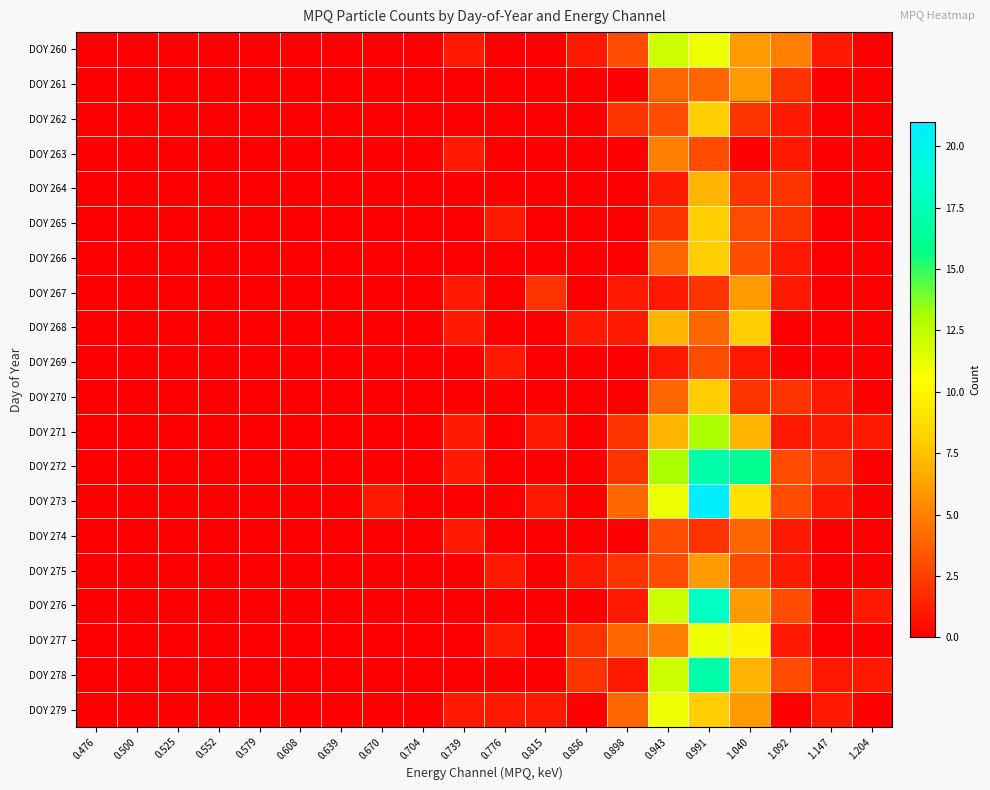

Reading left to right, what are all the values shown in this chart?

DOY 260: 0.476=0	0.500=0	0.525=0	0.552=0	0.579=0	0.608=0	0.639=0	0.670=0	0.704=0	0.739=1	0.776=0	0.815=0	0.856=1	0.898=3	0.943=12	0.991=11	1.040=6	1.092=5	1.147=1	1.204=0
DOY 261: 0.476=0	0.500=0	0.525=0	0.552=0	0.579=0	0.608=0	0.639=0	0.670=0	0.704=0	0.739=0	0.776=0	0.815=0	0.856=0	0.898=0	0.943=4	0.991=4	1.040=6	1.092=2	1.147=0	1.204=0
DOY 262: 0.476=0	0.500=0	0.525=0	0.552=0	0.579=0	0.608=0	0.639=0	0.670=0	0.704=0	0.739=0	0.776=0	0.815=0	0.856=0	0.898=2	0.943=3	0.991=8	1.040=2	1.092=1	1.147=0	1.204=0
DOY 263: 0.476=0	0.500=0	0.525=0	0.552=0	0.579=0	0.608=0	0.639=0	0.670=0	0.704=0	0.739=1	0.776=0	0.815=0	0.856=0	0.898=0	0.943=5	0.991=3	1.040=0	1.092=1	1.147=0	1.204=0
DOY 264: 0.476=0	0.500=0	0.525=0	0.552=0	0.579=0	0.608=0	0.639=0	0.670=0	0.704=0	0.739=0	0.776=0	0.815=0	0.856=0	0.898=0	0.943=1	0.991=7	1.040=2	1.092=2	1.147=0	1.204=0
DOY 265: 0.476=0	0.500=0	0.525=0	0.552=0	0.579=0	0.608=0	0.639=0	0.670=0	0.704=0	0.739=0	0.776=1	0.815=0	0.856=0	0.898=0	0.943=2	0.991=8	1.040=3	1.092=2	1.147=0	1.204=0
DOY 266: 0.476=0	0.500=0	0.525=0	0.552=0	0.579=0	0.608=0	0.639=0	0.670=0	0.704=0	0.739=0	0.776=0	0.815=0	0.856=0	0.898=0	0.943=4	0.991=8	1.040=3	1.092=1	1.147=0	1.204=0
DOY 267: 0.476=0	0.500=0	0.525=0	0.552=0	0.579=0	0.608=0	0.639=0	0.670=0	0.704=0	0.739=1	0.776=0	0.815=2	0.856=0	0.898=1	0.943=1	0.991=2	1.040=6	1.092=1	1.147=0	1.204=0
DOY 268: 0.476=0	0.500=0	0.525=0	0.552=0	0.579=0	0.608=0	0.639=0	0.670=0	0.704=0	0.739=1	0.776=0	0.815=0	0.856=1	0.898=1	0.943=7	0.991=4	1.040=8	1.092=0	1.147=0	1.204=0
DOY 269: 0.476=0	0.500=0	0.525=0	0.552=0	0.579=0	0.608=0	0.639=0	0.670=0	0.704=0	0.739=0	0.776=1	0.815=0	0.856=0	0.898=0	0.943=1	0.991=3	1.040=1	1.092=0	1.147=0	1.204=0
DOY 270: 0.476=0	0.500=0	0.525=0	0.552=0	0.579=0	0.608=0	0.639=0	0.670=0	0.704=0	0.739=0	0.776=0	0.815=0	0.856=0	0.898=0	0.943=4	0.991=8	1.040=2	1.092=2	1.147=1	1.204=0
DOY 271: 0.476=0	0.500=0	0.525=0	0.552=0	0.579=0	0.608=0	0.639=0	0.670=0	0.704=0	0.739=1	0.776=0	0.815=1	0.856=0	0.898=2	0.943=7	0.991=13	1.040=7	1.092=1	1.147=1	1.204=1
DOY 272: 0.476=0	0.500=0	0.525=0	0.552=0	0.579=0	0.608=0	0.639=0	0.670=0	0.704=0	0.739=1	0.776=0	0.815=0	0.856=0	0.898=2	0.943=13	0.991=17	1.040=16	1.092=3	1.147=2	1.204=0
DOY 273: 0.476=0	0.500=0	0.525=0	0.552=0	0.579=0	0.608=0	0.639=0	0.670=1	0.704=0	0.739=0	0.776=0	0.815=1	0.856=0	0.898=4	0.943=11	0.991=21	1.040=9	1.092=3	1.147=1	1.204=0
DOY 274: 0.476=0	0.500=0	0.525=0	0.552=0	0.579=0	0.608=0	0.639=0	0.670=0	0.704=0	0.739=1	0.776=0	0.815=0	0.856=0	0.898=0	0.943=3	0.991=2	1.040=4	1.092=1	1.147=0	1.204=0
DOY 275: 0.476=0	0.500=0	0.525=0	0.552=0	0.579=0	0.608=0	0.639=0	0.670=0	0.704=0	0.739=0	0.776=1	0.815=0	0.856=1	0.898=2	0.943=3	0.991=6	1.040=3	1.092=1	1.147=0	1.204=0
DOY 276: 0.476=0	0.500=0	0.525=0	0.552=0	0.579=0	0.608=0	0.639=0	0.670=0	0.704=0	0.739=0	0.776=0	0.815=0	0.856=0	0.898=1	0.943=12	0.991=18	1.040=6	1.092=3	1.147=0	1.204=1
DOY 277: 0.476=0	0.500=0	0.525=0	0.552=0	0.579=0	0.608=0	0.639=0	0.670=0	0.704=0	0.739=0	0.776=1	0.815=0	0.856=2	0.898=4	0.943=5	0.991=11	1.040=10	1.092=1	1.147=0	1.204=0
DOY 278: 0.476=0	0.500=0	0.525=0	0.552=0	0.579=0	0.608=0	0.639=0	0.670=0	0.704=0	0.739=0	0.776=0	0.815=0	0.856=2	0.898=1	0.943=12	0.991=17	1.040=7	1.092=3	1.147=1	1.204=1
DOY 279: 0.476=0	0.500=0	0.525=0	0.552=0	0.579=0	0.608=0	0.639=0	0.670=0	0.704=0	0.739=1	0.776=1	0.815=1	0.856=0	0.898=4	0.943=11	0.991=8	1.040=6	1.092=0	1.147=1	1.204=0